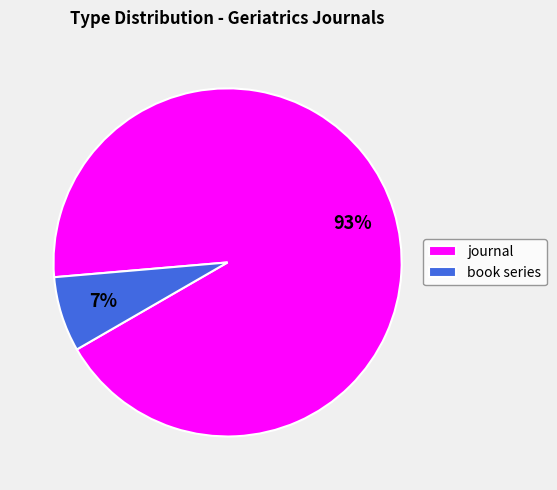

Which slice is the smallest?

book series